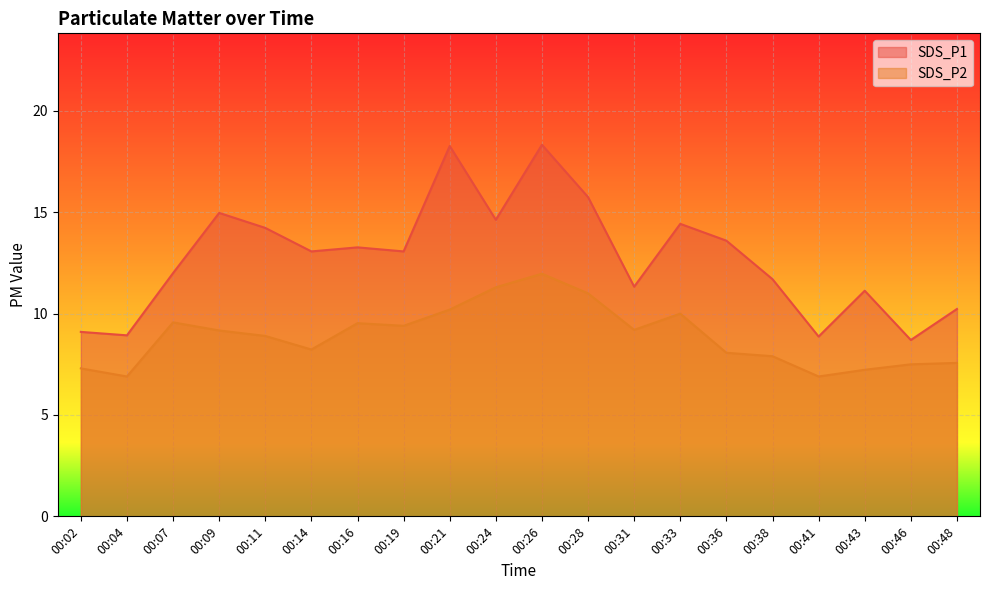

How many interior local peaks does the SDS_P1 series have?

6